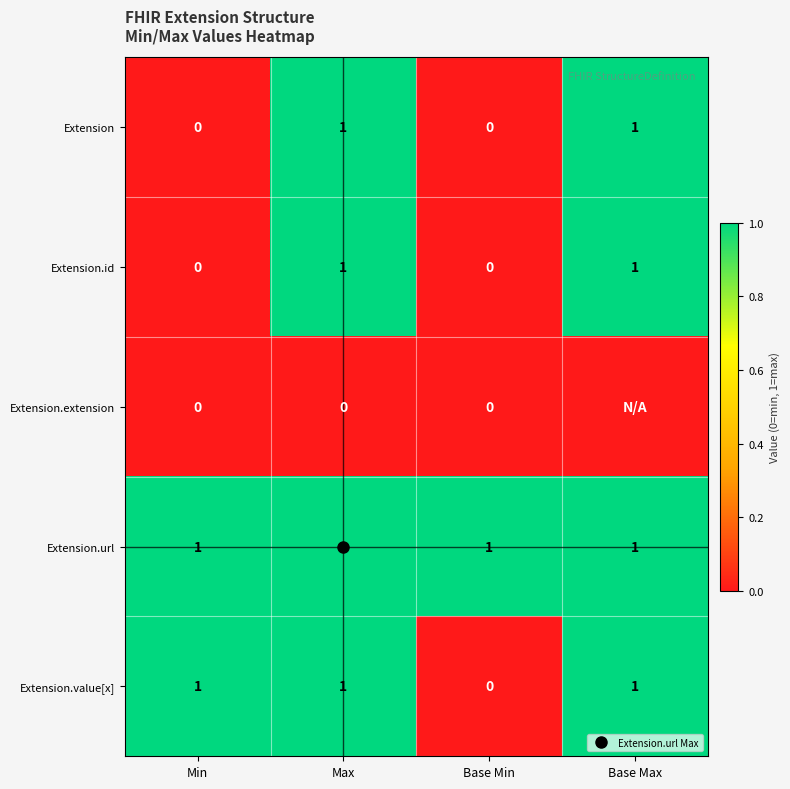

Is the value of Extension.extension at Max greater than the value of Extension.value[x] at Max?

No